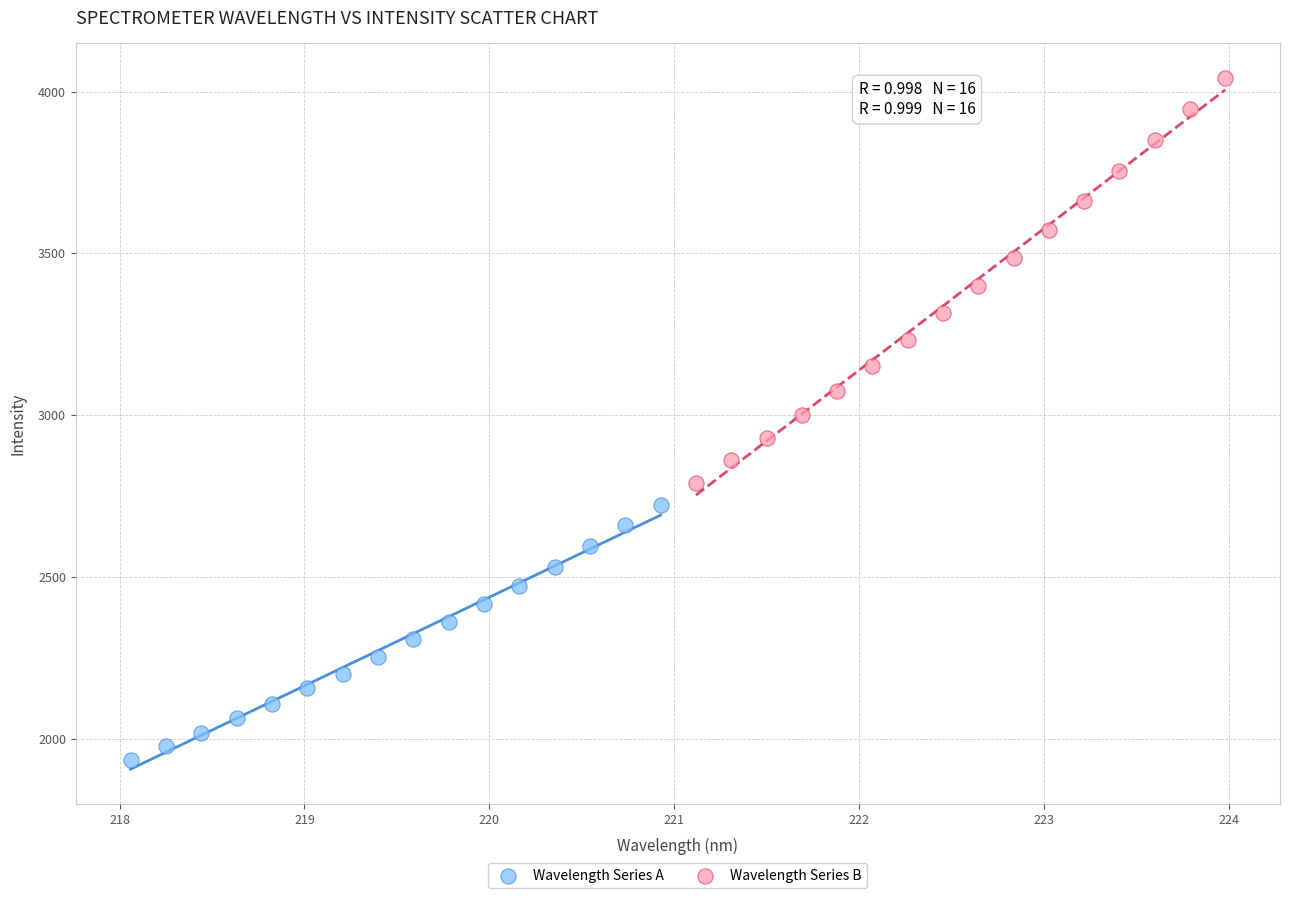

What are all the series names shown in the legend?

Wavelength Series A, Wavelength Series B